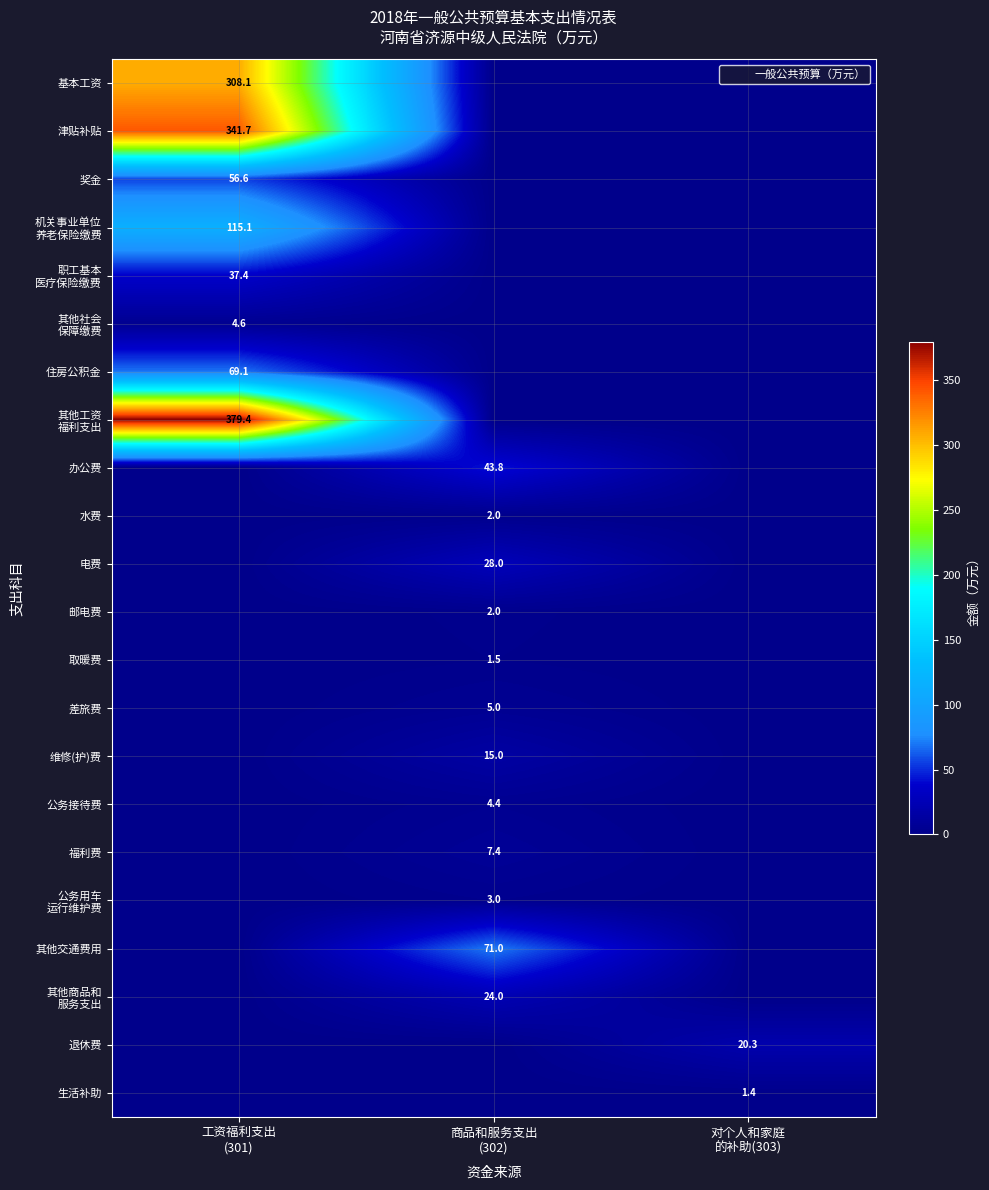

At 商品和服务支出 (302), list the series in order from smallest to largest.

基本工资, 津贴补贴, 奖金, 机关事业单位 养老保险缴费, 职工基本 医疗保险缴费, 其他社会 保障缴费, 住房公积金, 其他工资 福利支出, 退休费, 生活补助, 取暖费, 水费, 邮电费, 公务用车 运行维护费, 公务接待费, 差旅费, 福利费, 维修(护)费, 其他商品和 服务支出, 电费, 办公费, 其他交通费用